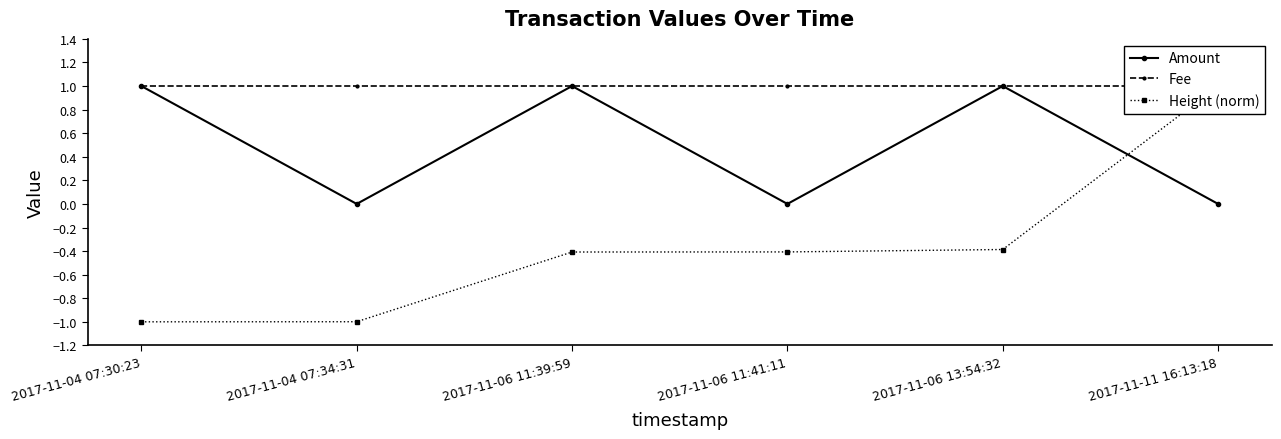

How many Height (norm) values are between 0 and 1?

1